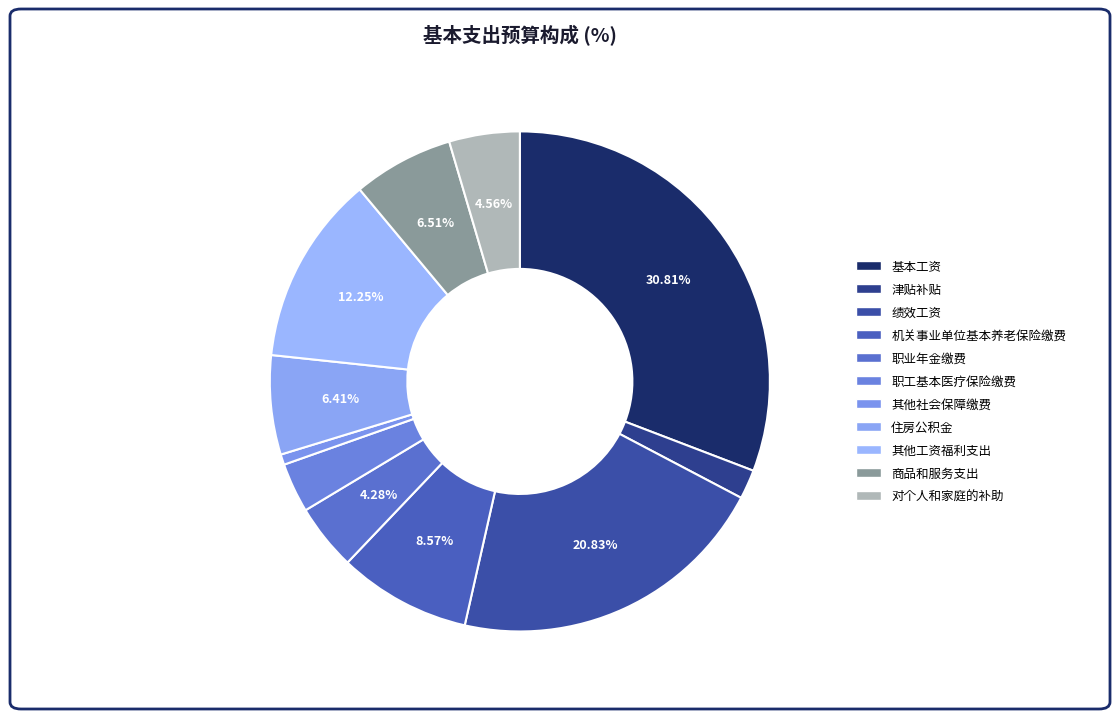

Approximately how many times larger is the value at 津贴补贴 compared to 职工基本医疗保险缴费?

0.6